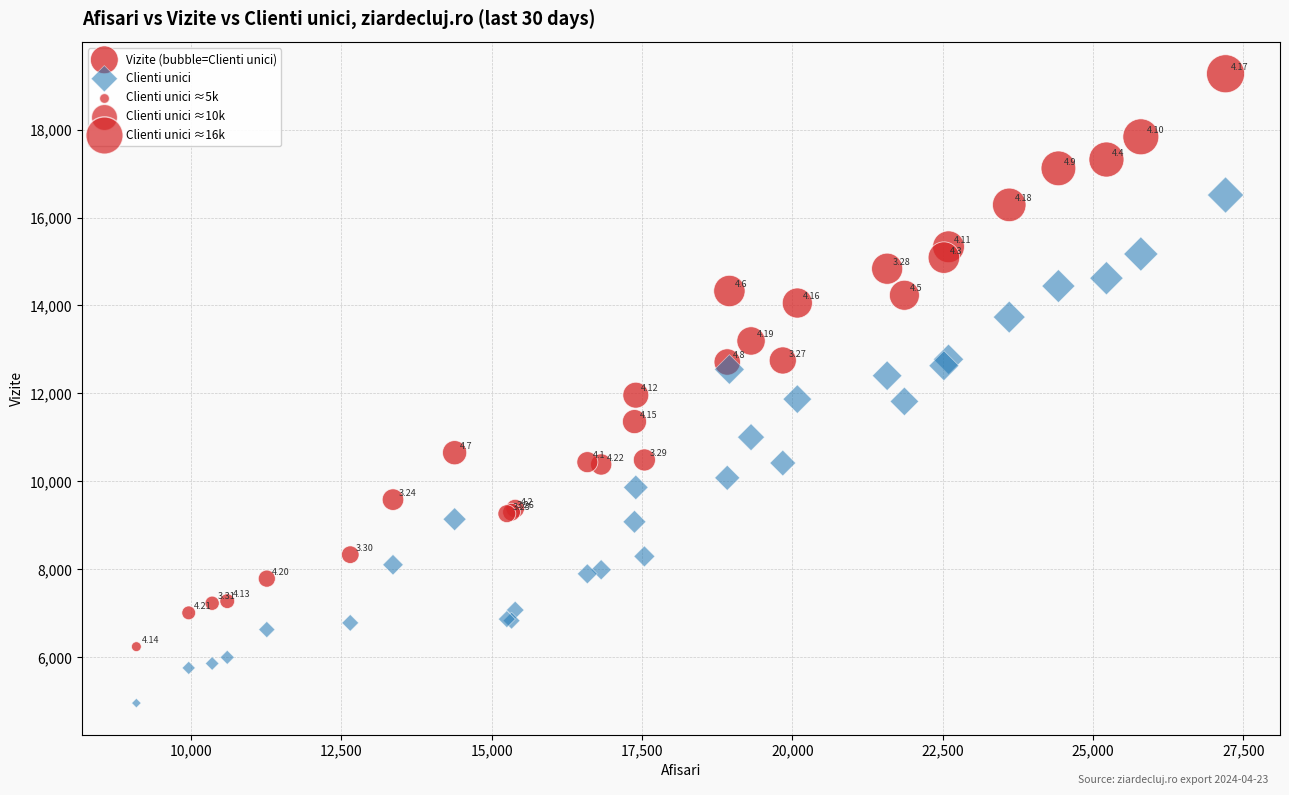

Which series reaches the minimum Y coordinate?

Clienti unici